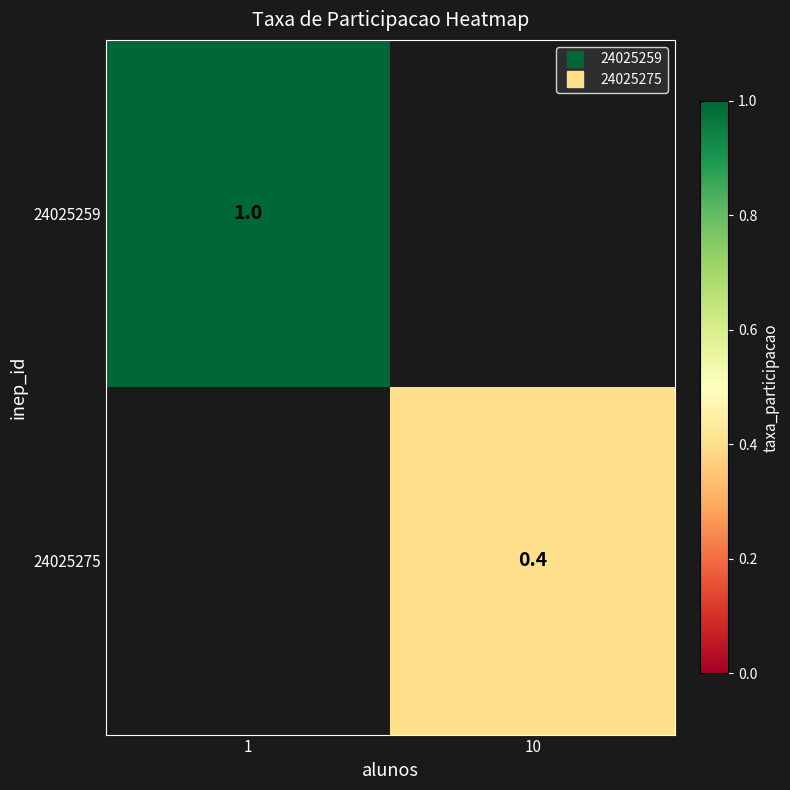

Is it true that 24025259 equals 1.8 at 1?

False